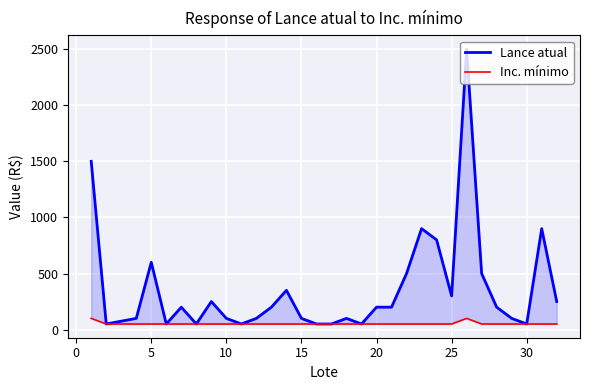

How many lines are shown in the chart?

2